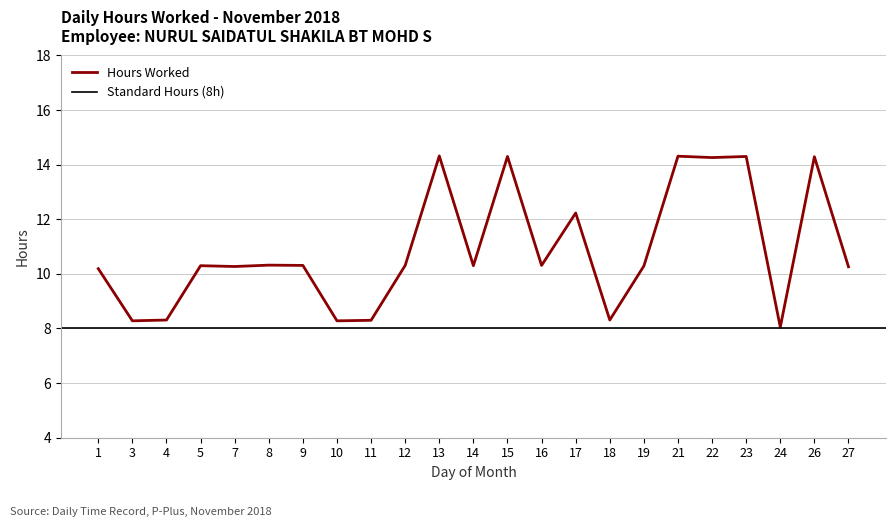

What is the difference between the second highest and minimum values?

6.3